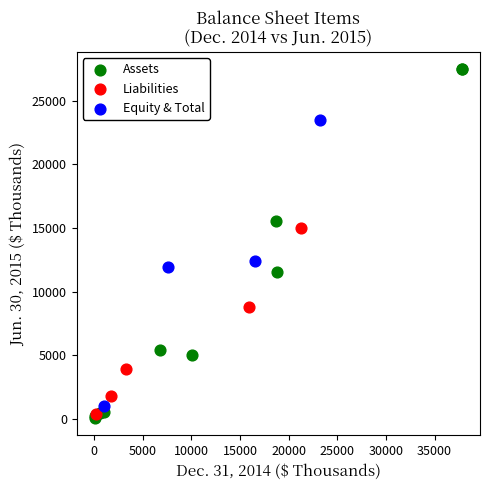

Which series has the widest spread of Y values?

Assets